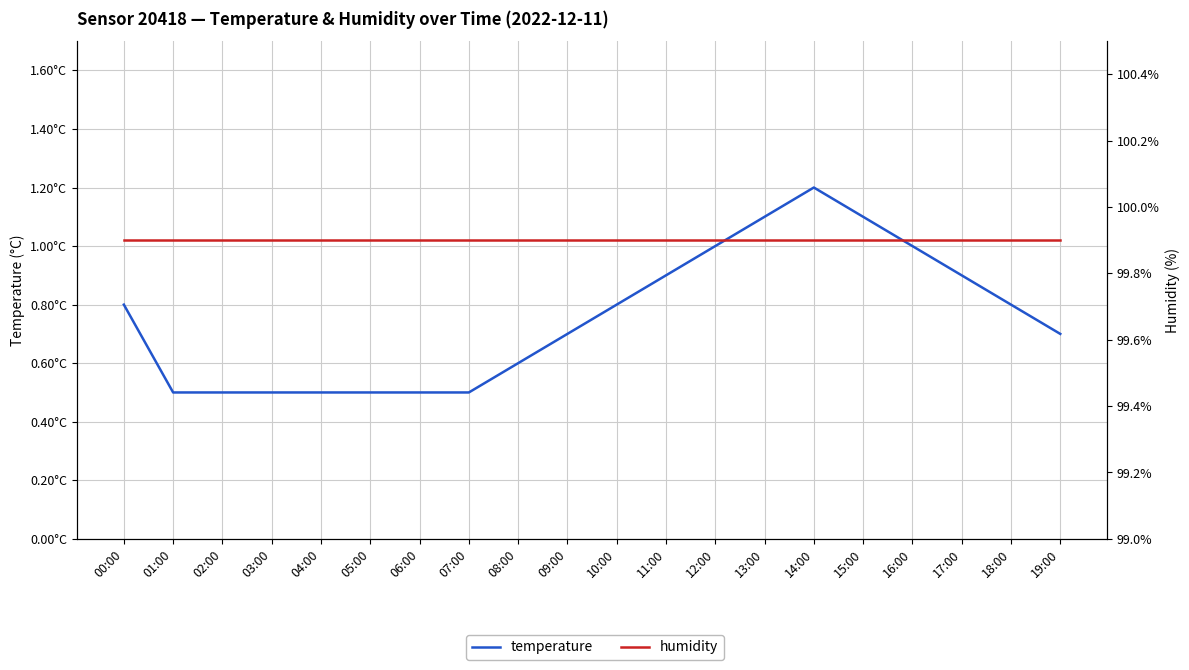

Is this an area chart (filled region under the line)?

No